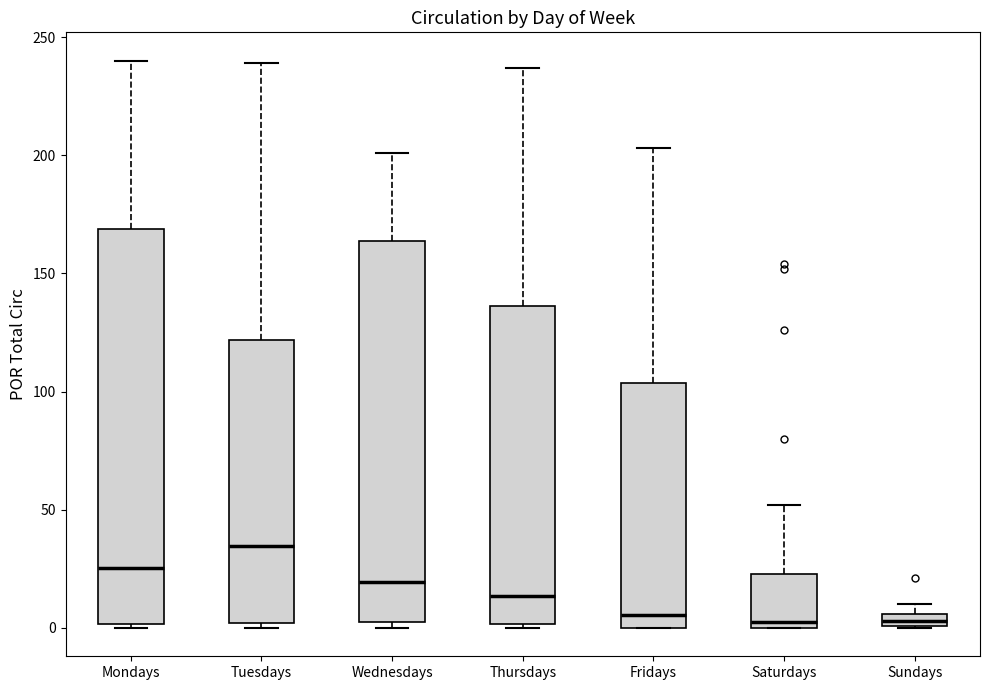

Where is the upper edge of the box for Mondays on the y-axis? The values are not printed on the chart, so give them approximately, as read against the axis.

170